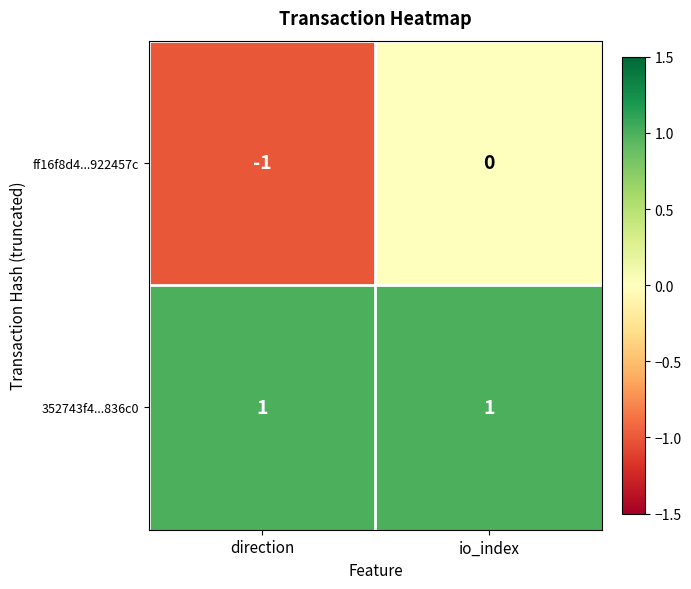

The ff16f8d4...922457c series shows -1 at direction. True or false?

True